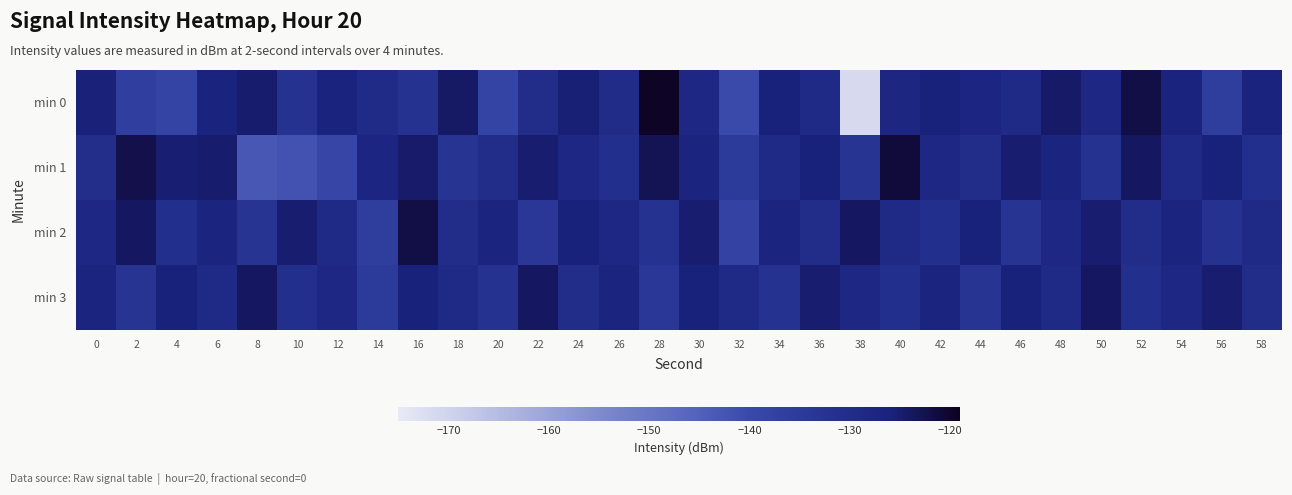

Reading right to left, extract all data points from this chart.

min 0: 58=-126.3	56=-136.3	54=-126.4	52=-122.0	50=-128.3	48=-124.3	46=-128.9	44=-127.5	42=-125.9	40=-127.6	38=-171.6	36=-129.0	34=-125.9	32=-140.2	30=-128.1	28=-119.5	26=-129.9	24=-125.4	22=-130.0	20=-138.5	18=-124.2	16=-132.1	14=-129.3	12=-126.1	10=-132.0	8=-124.7	6=-126.6	4=-138.5	2=-136.7	0=-125.7
min 1: 58=-131.0	56=-126.0	54=-129.0	52=-124.0	50=-132.0	48=-127.0	46=-125.0	44=-130.0	42=-128.0	40=-121.0	38=-133.0	36=-126.0	34=-129.0	32=-135.0	30=-127.0	28=-123.0	26=-131.0	24=-128.0	22=-125.0	20=-130.0	18=-132.8	16=-124.5	14=-127.5	12=-138.8	10=-142.0	8=-143.0	6=-124.7	4=-125.2	2=-122.3	0=-130.8
min 2: 58=-129.0	56=-132.0	54=-127.0	52=-130.0	50=-125.0	48=-128.0	46=-133.0	44=-126.0	42=-131.0	40=-129.0	38=-124.0	36=-130.0	34=-127.0	32=-138.0	30=-125.0	28=-132.0	26=-128.0	24=-126.0	22=-134.0	20=-127.0	18=-130.0	16=-122.0	14=-136.0	12=-129.0	10=-125.0	8=-133.0	6=-127.0	4=-131.0	2=-124.0	0=-128.0
min 3: 58=-130.0	56=-125.0	54=-128.0	52=-131.0	50=-124.0	48=-129.0	46=-126.0	44=-133.0	42=-127.0	40=-131.0	38=-128.0	36=-125.0	34=-132.0	32=-129.0	30=-126.0	28=-134.0	26=-127.0	24=-130.0	22=-124.0	20=-132.0	18=-129.0	16=-126.0	14=-135.0	12=-128.0	10=-131.0	8=-124.0	6=-129.0	4=-126.0	2=-133.0	0=-127.0